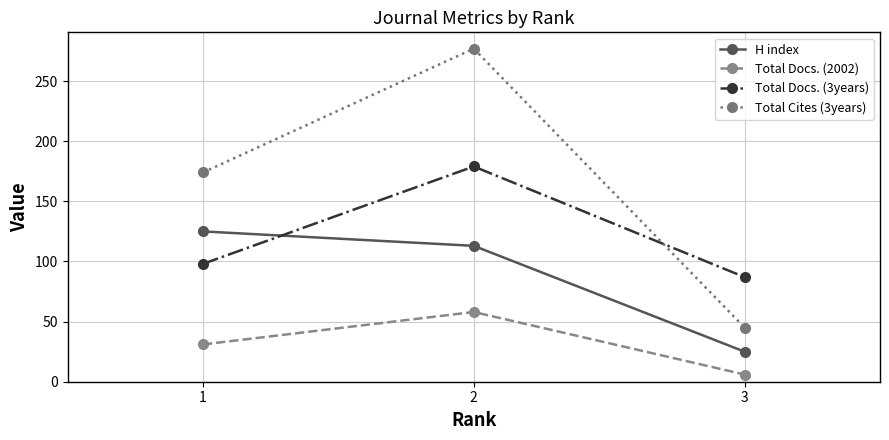

At which category is the sum across all series the highest?

2